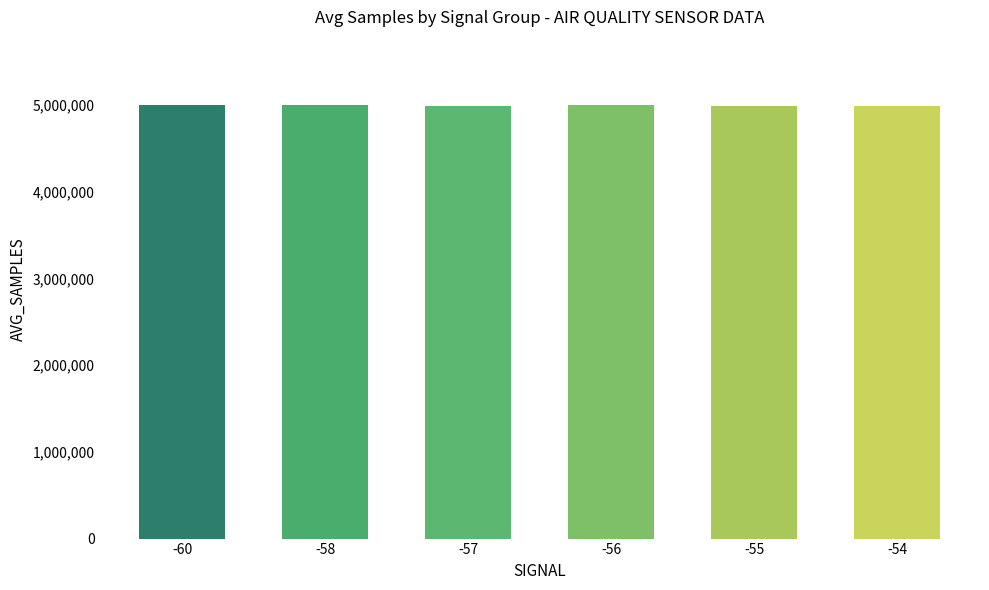

What is the average value?

4994425.6